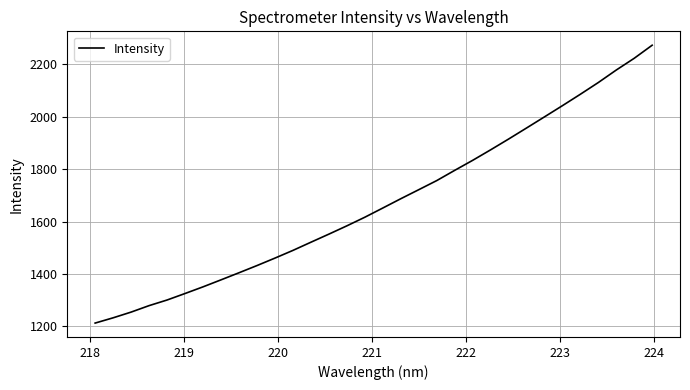

What is the difference between the maximum and minimum values?

1059.8